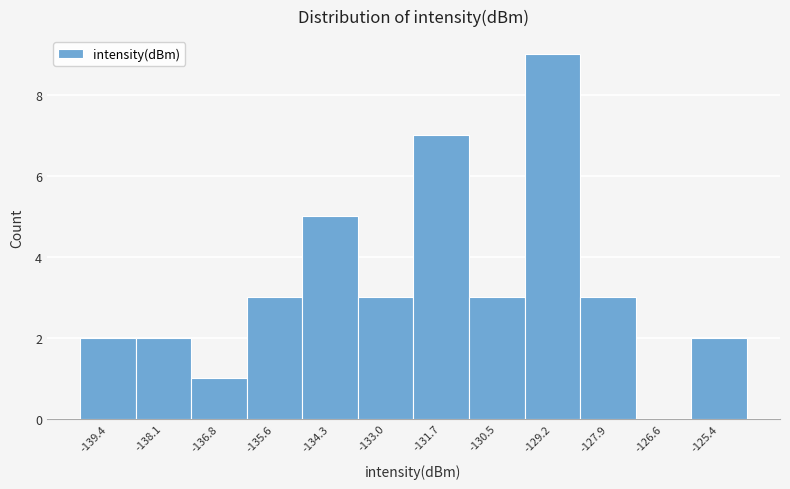

Reading left to right, list all the values displayed in this chart.

-139.4=2	-138.1=2	-136.8=1	-135.6=3	-134.3=5	-133.0=3	-131.7=7	-130.5=3	-129.2=9	-127.9=3	-126.6=0	-125.4=2